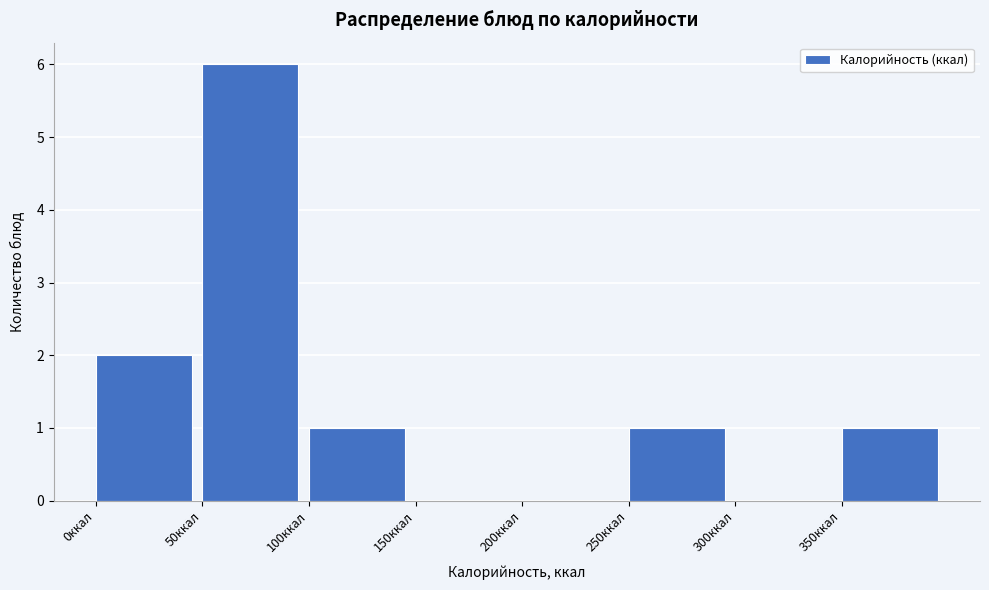

Reading left to right, transcribe this chart: for each bar, give the range it covers on the x-axis and its height. The values are not printed on the chart, so give them approximately, as read against the axis.

0 to 50: 2
50 to 100: 6
100 to 150: 1
150 to 200: 0
200 to 250: 0
250 to 300: 1
300 to 350: 0
350 to 400: 1